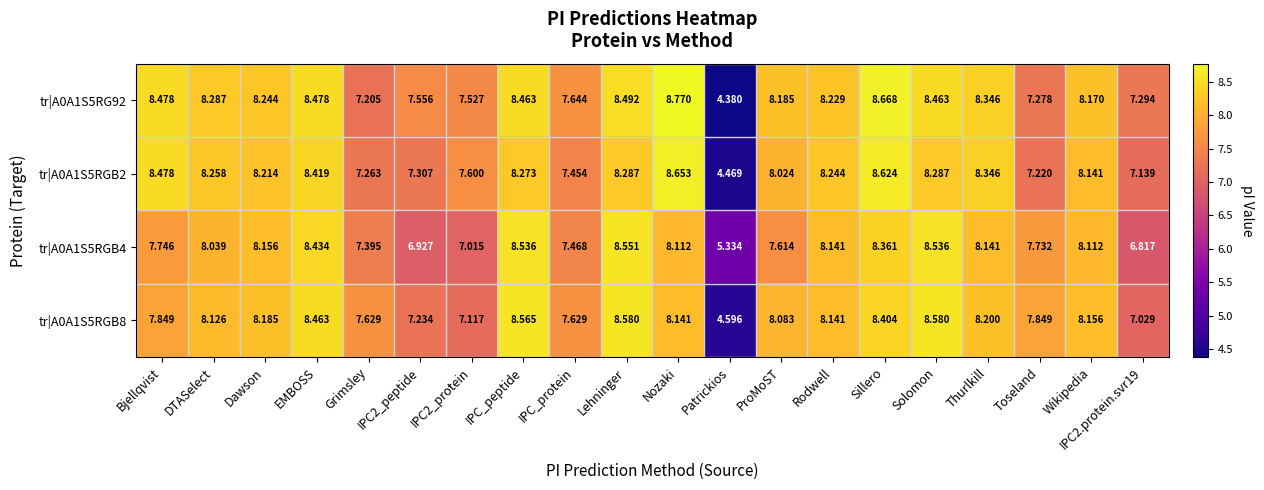

Where does the tr|A0A1S5RGB4 series first go above 8?

DTASelect